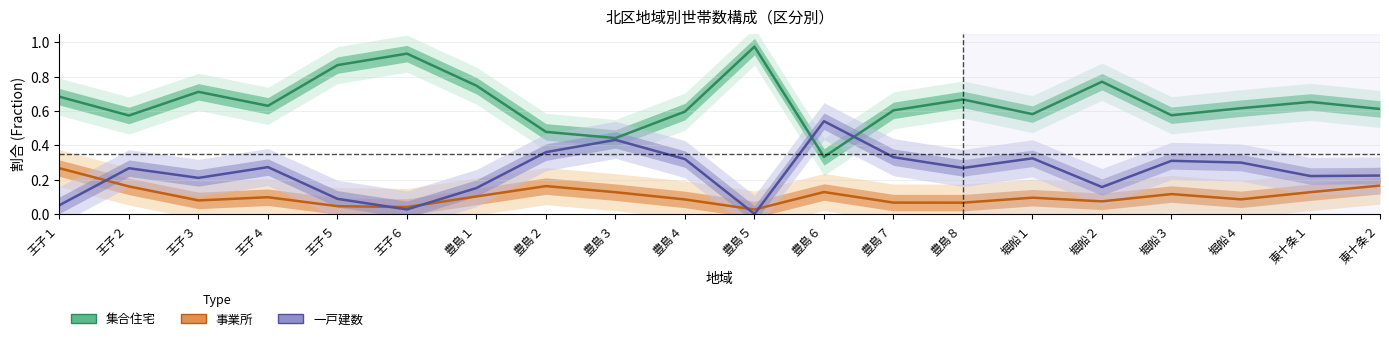

Is the value of 事業所 (Partial) at 王子１ greater than the value of 一戸建数 (Forecast) at 王子４?

No